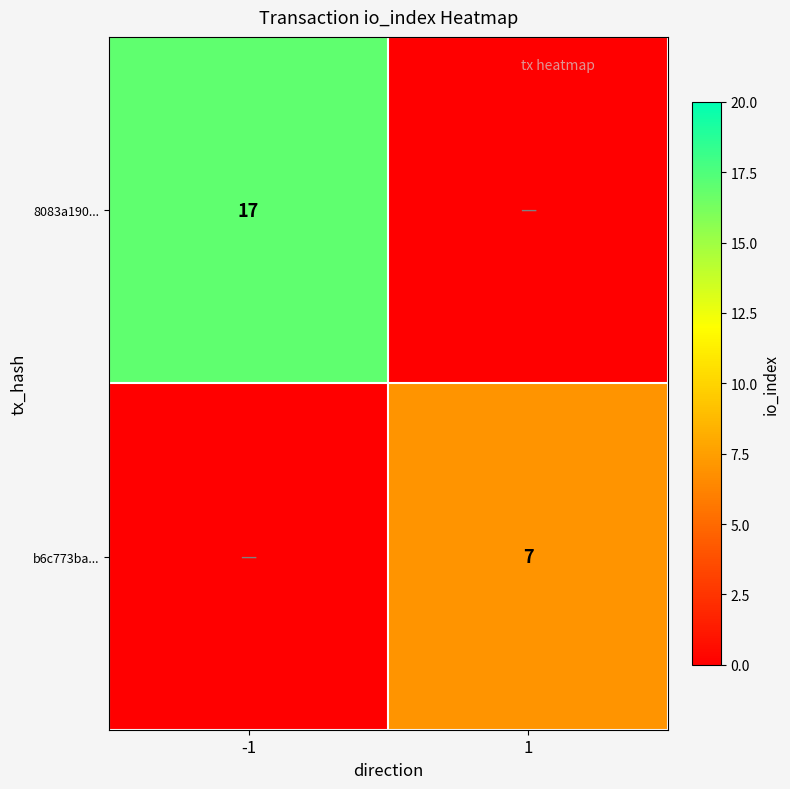

The value of b6c773ba... at 1 is 7. True or false?

True